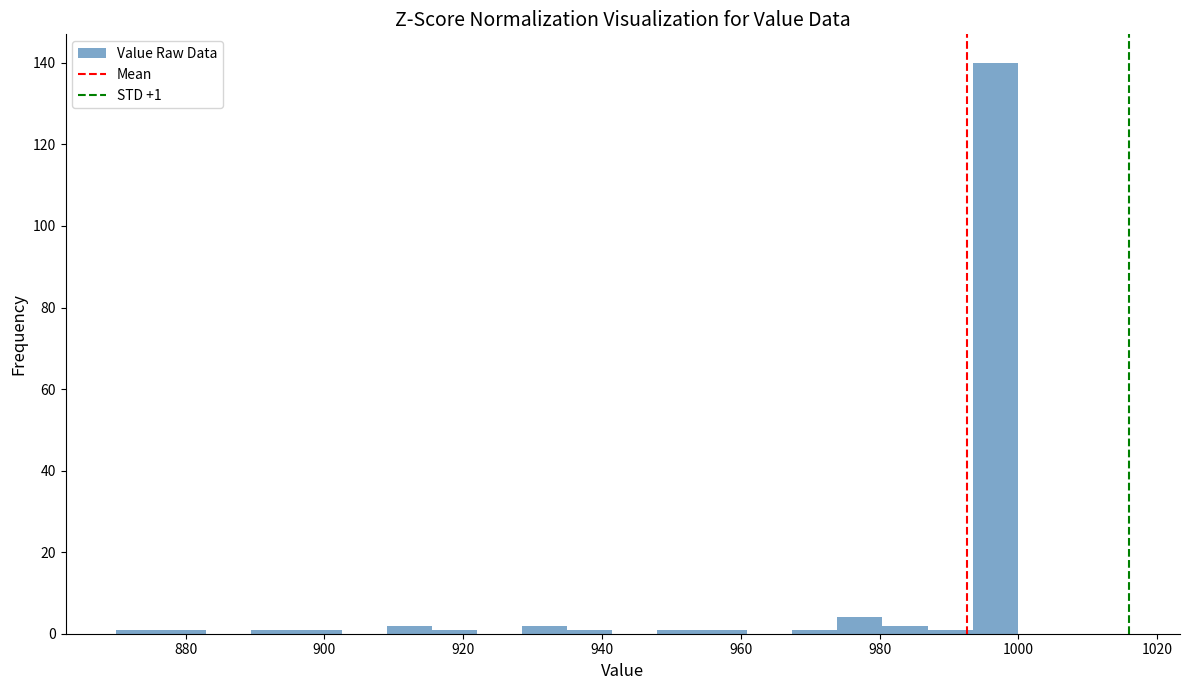

Around what value on the x-axis is the tallest bar? Give the approximate position of its centre, as read against the axis.

996